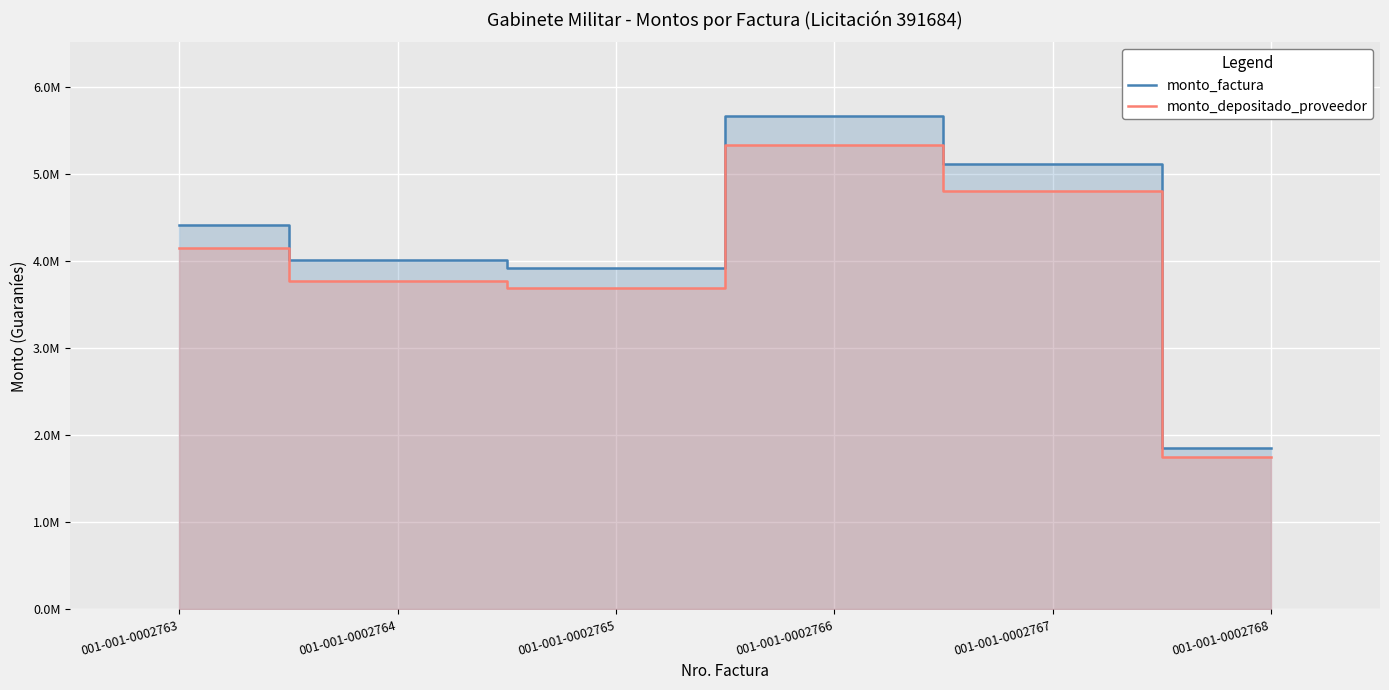

List the series in order of their peak value, highest first.

monto_factura, monto_depositado_proveedor